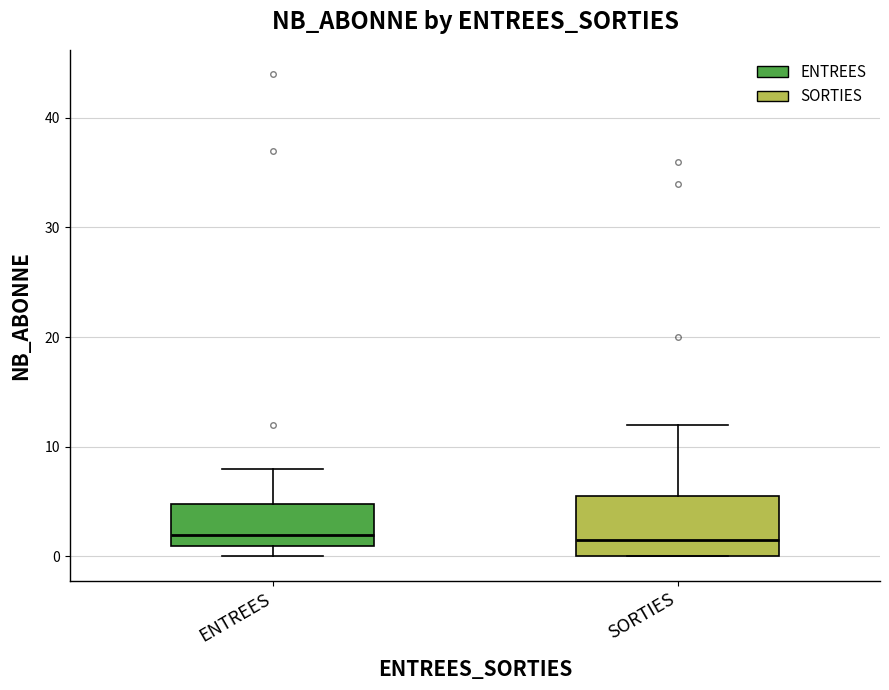

Reading left to right, transcribe this box plot: for each box, give where its median line is, the range the box spans, and where its two whiskers end, as read against the y-axis. The values are not printed on the chart, so give them approximately, as read against the axis.

ENTREES: median 2, box 1 to 5, whiskers 0 to 8
SORTIES: median 2, box 0 to 6, whiskers 0 to 12